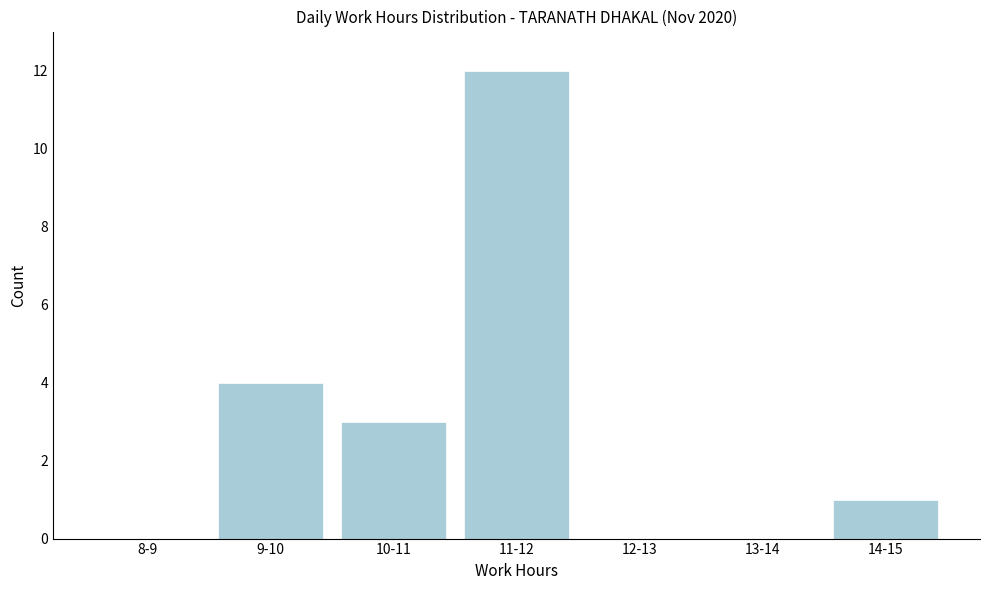

Reading left to right, extract all data points from this chart.

8-9=0	9-10=4	10-11=3	11-12=12	12-13=0	13-14=0	14-15=1